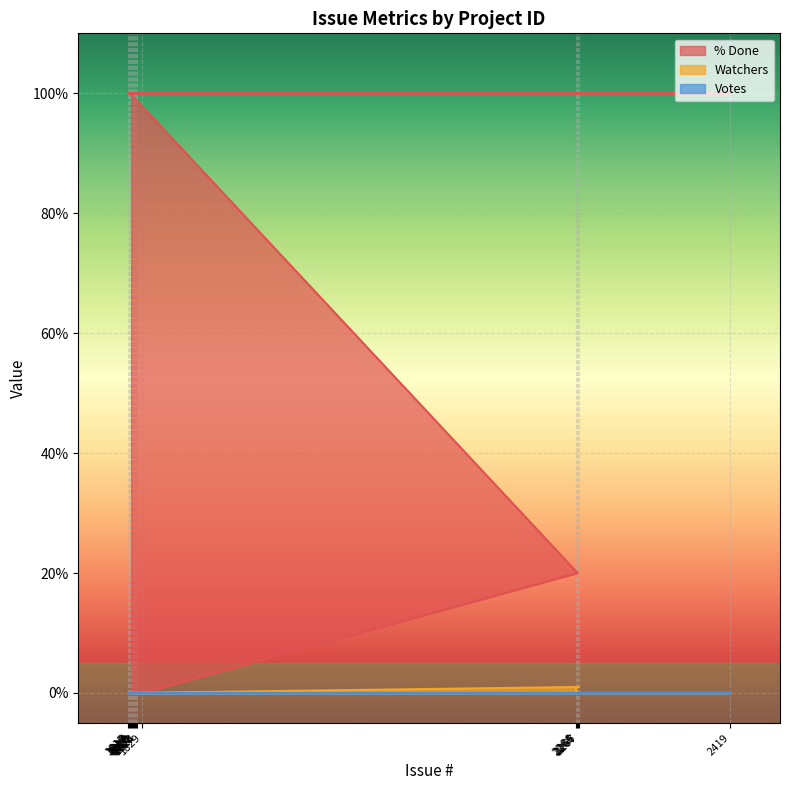

Is the value of Watchers at 1823 greater than the value of % Done at 1820?

No